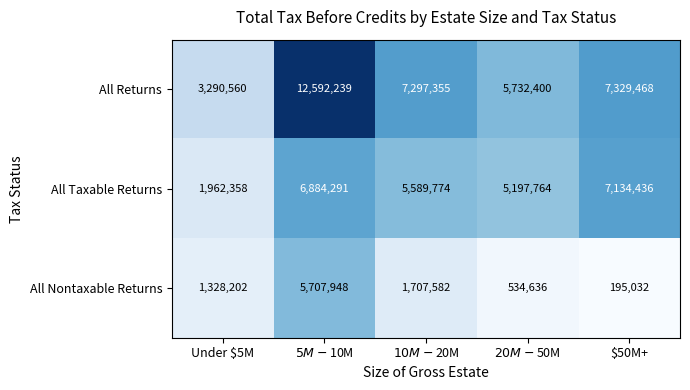

Reading left to right, list all the values displayed in this chart.

All Returns: 3290560	12592239	7297355	5732400	7329468
All Taxable Returns: 1962358	6884291	5589774	5197764	7134436
All Nontaxable Returns: 1328202	5707948	1707582	534636	195032